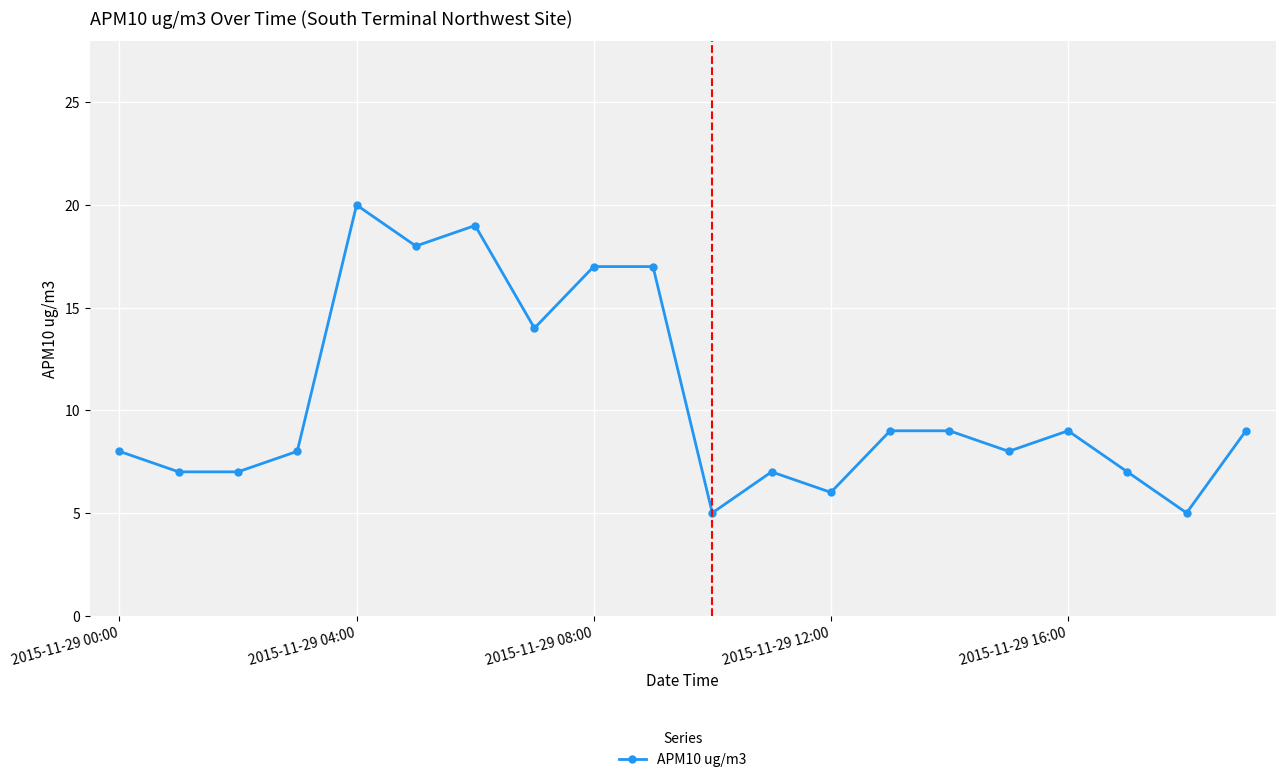

How many lines are shown in the chart?

1